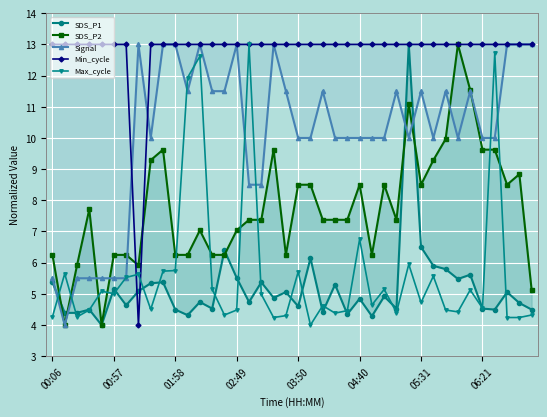

At which category is the sum across all series the highest?

29